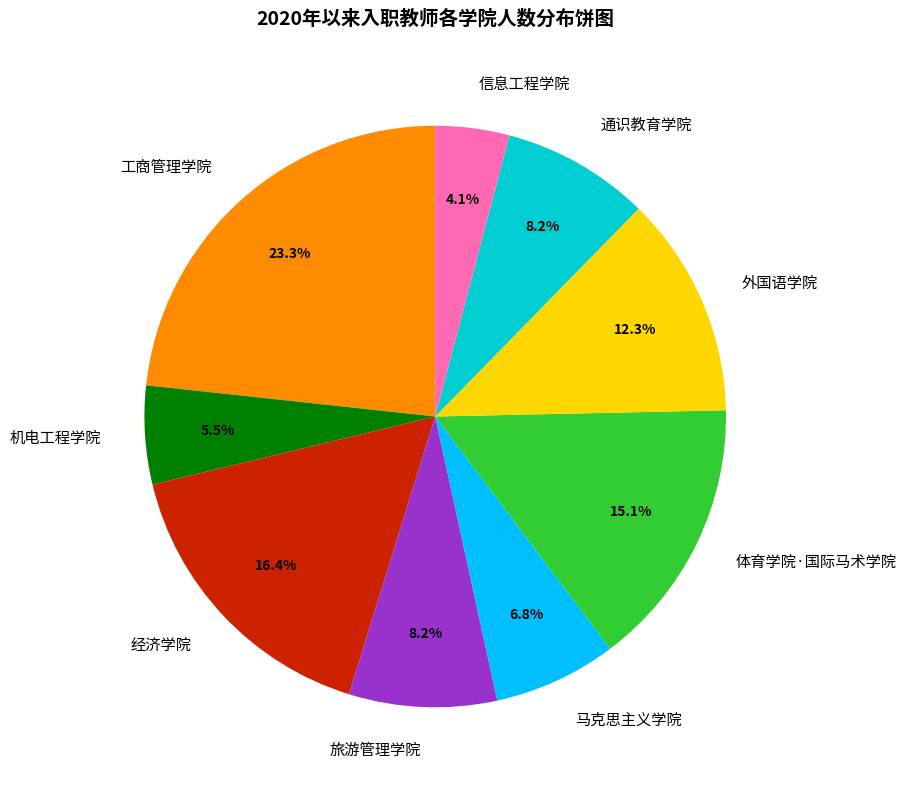

To the nearest percent, what is the difference between the 经济学院 and 工商管理学院 slice percentages?

7%